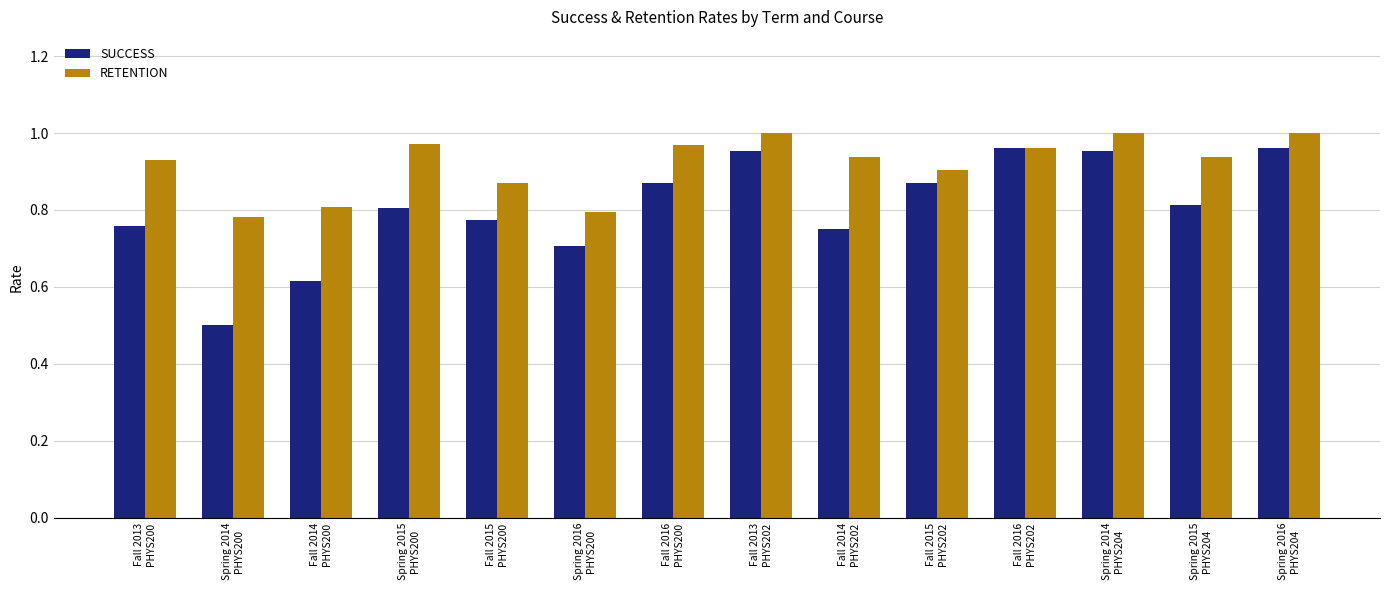

Rank the series by their average value, from lowest to highest.

SUCCESS, RETENTION